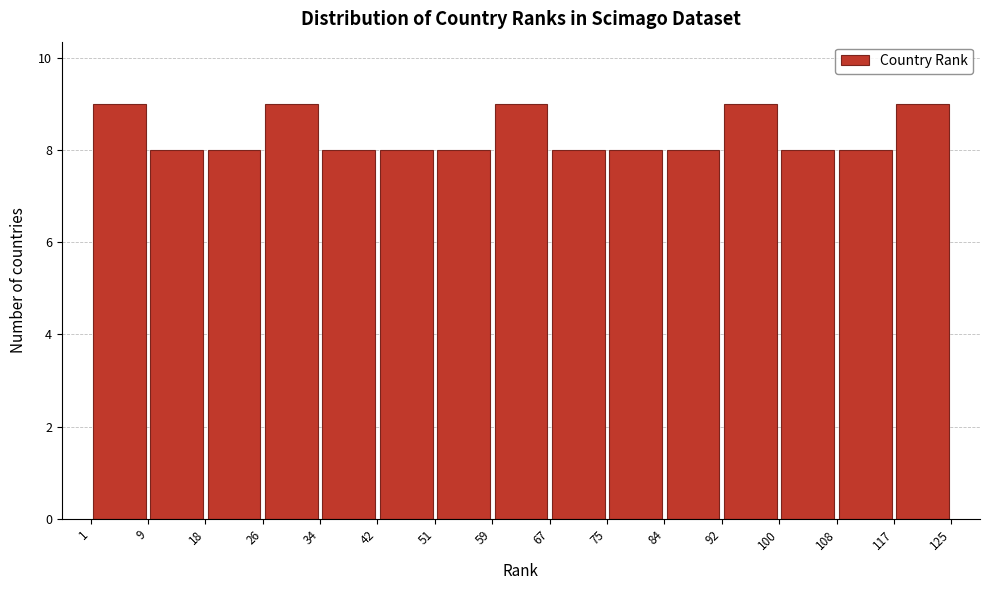

Reading left to right, transcribe this chart: for each bar, give the range it covers on the x-axis and its height. The values are not printed on the chart, so give them approximately, as read against the axis.

1 to 9: 9
9 to 18: 8
18 to 26: 8
26 to 34: 9
34 to 42: 8
42 to 51: 8
51 to 59: 8
59 to 67: 9
67 to 75: 8
75 to 84: 8
84 to 92: 8
92 to 100: 9
100 to 108: 8
108 to 117: 8
117 to 125: 9